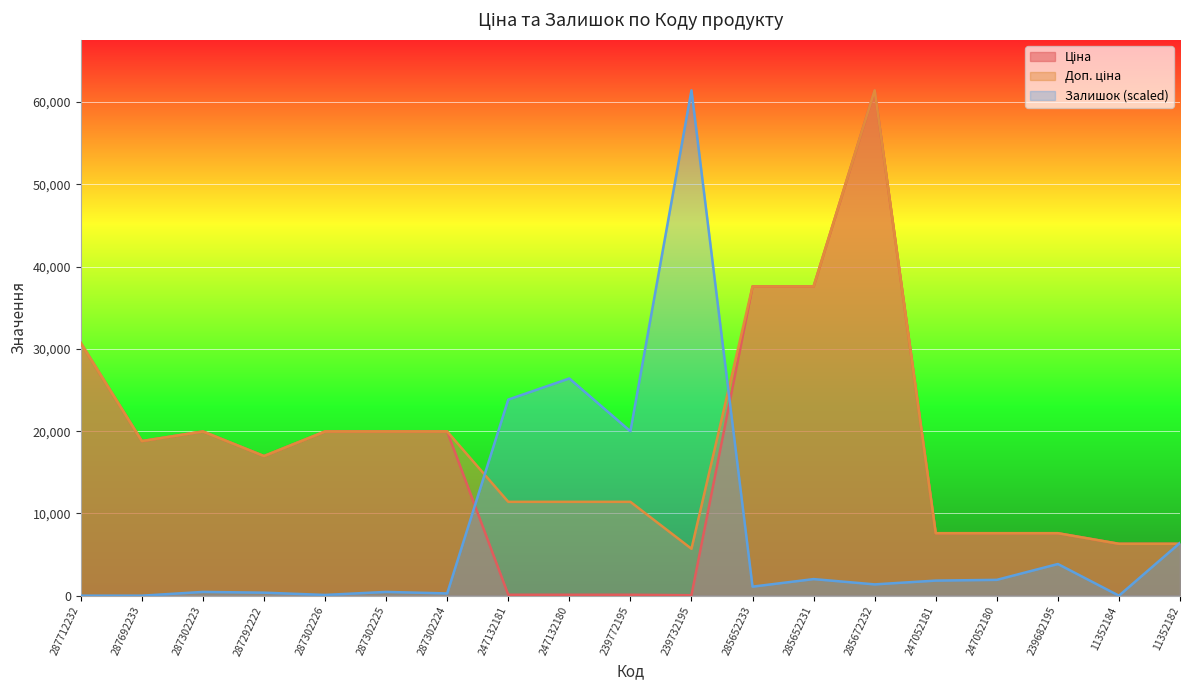

Between 239682195 and 247052180, which is larger?

239682195